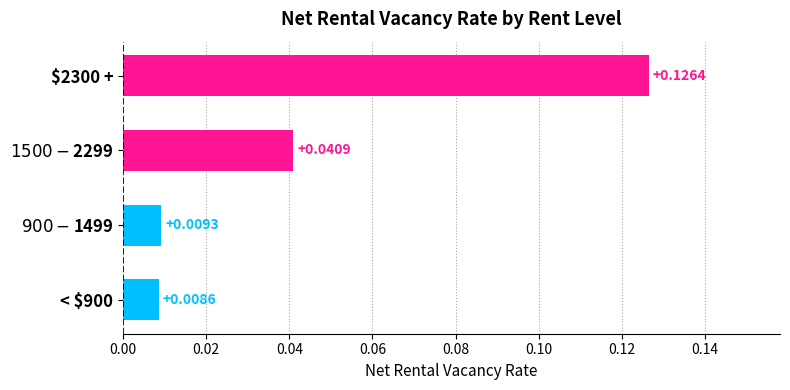

Are the bars horizontal?

Yes